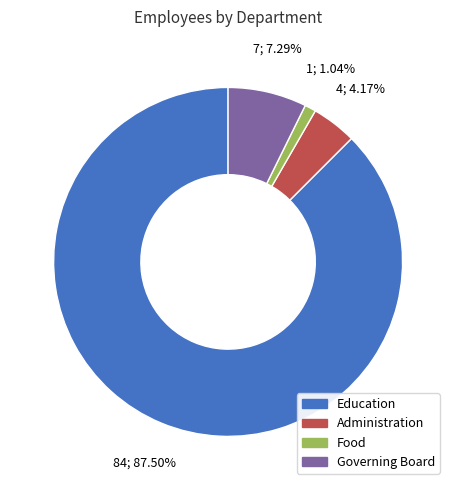

Count the number of slices in the pie.

4